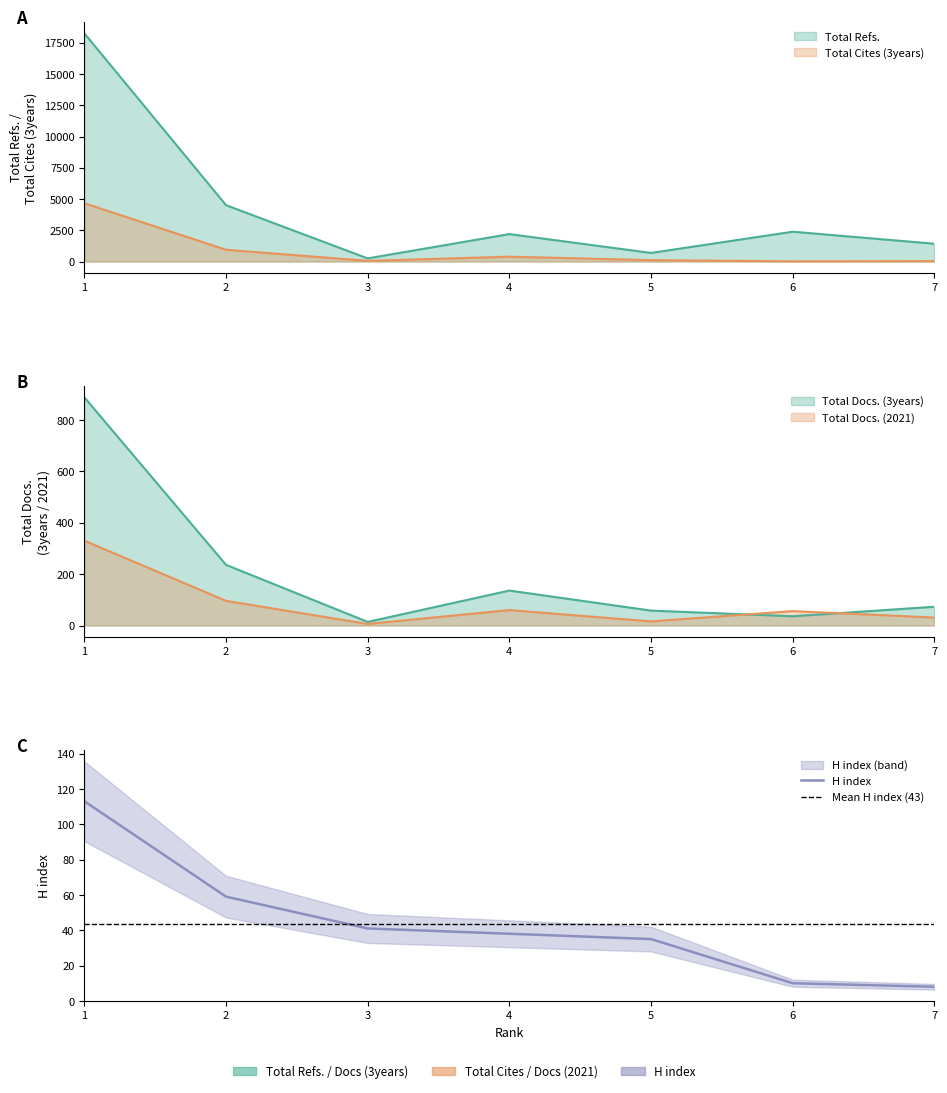

What is the sum of the Total Refs. values at 7 and 4?

3617